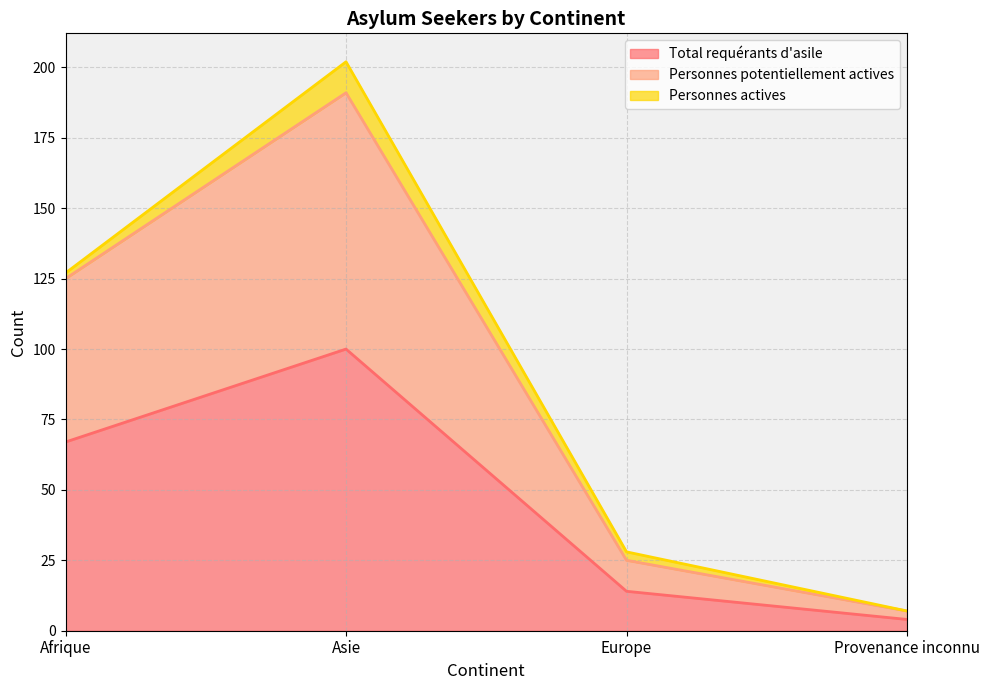

Rank the categories by Personnes potentiellement actives value from highest to lowest.

Asie, Afrique, Europe, Provenance inconnu